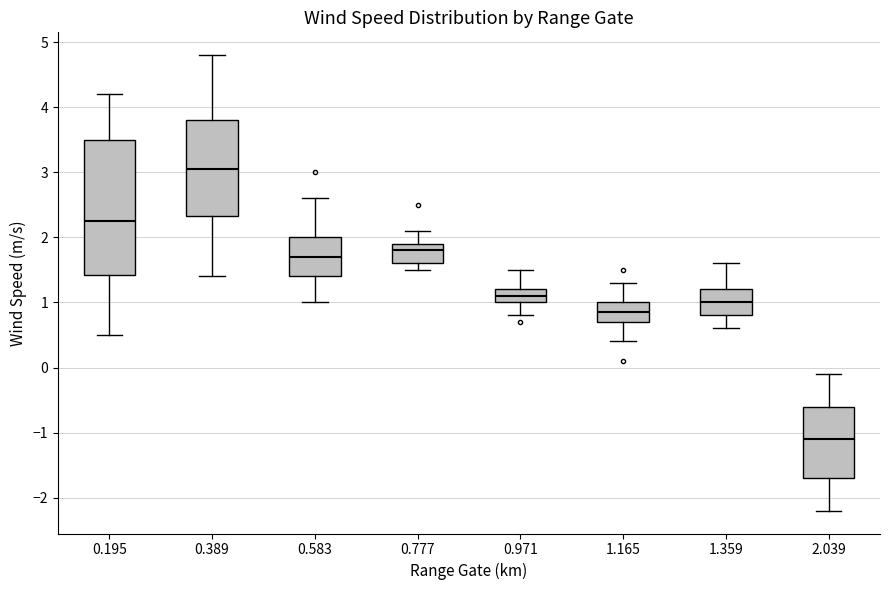

Reading left to right, read every box against the y-axis: the position of its median line, the range the box covers, and the ends of its whiskers. The values are not printed on the chart, so give them approximately, as read against the axis.

0.195: median 2.3, box 1.4 to 3.5, whiskers 0.5 to 4.2
0.389: median 3.1, box 2.3 to 3.8, whiskers 1.4 to 4.8
0.583: median 1.7, box 1.4 to 2.0, whiskers 1.0 to 2.6
0.777: median 1.8, box 1.6 to 1.9, whiskers 1.5 to 2.1
0.971: median 1.1, box 1.0 to 1.2, whiskers 0.8 to 1.5
1.165: median 0.9, box 0.7 to 1.0, whiskers 0.4 to 1.3
1.359: median 1.0, box 0.8 to 1.2, whiskers 0.6 to 1.6
2.039: median -1.1, box -1.7 to -0.6, whiskers -2.2 to -0.1